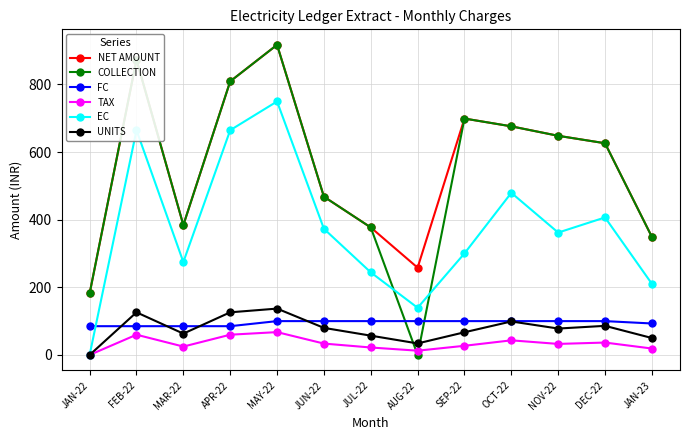

Which category has the lowest value in the TAX series?

JAN-22